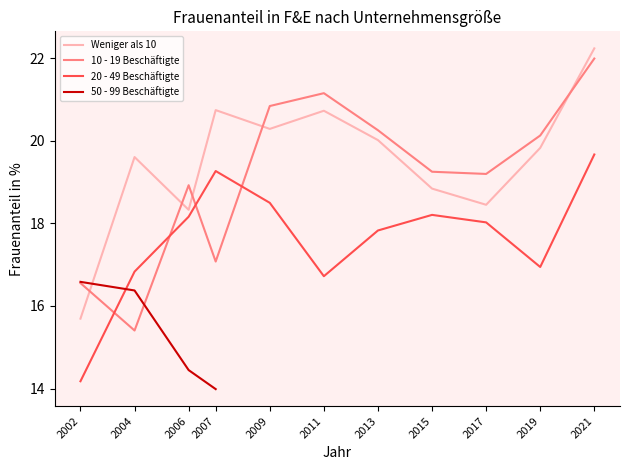

True or false: the data shows 15.7 at 2002.

True